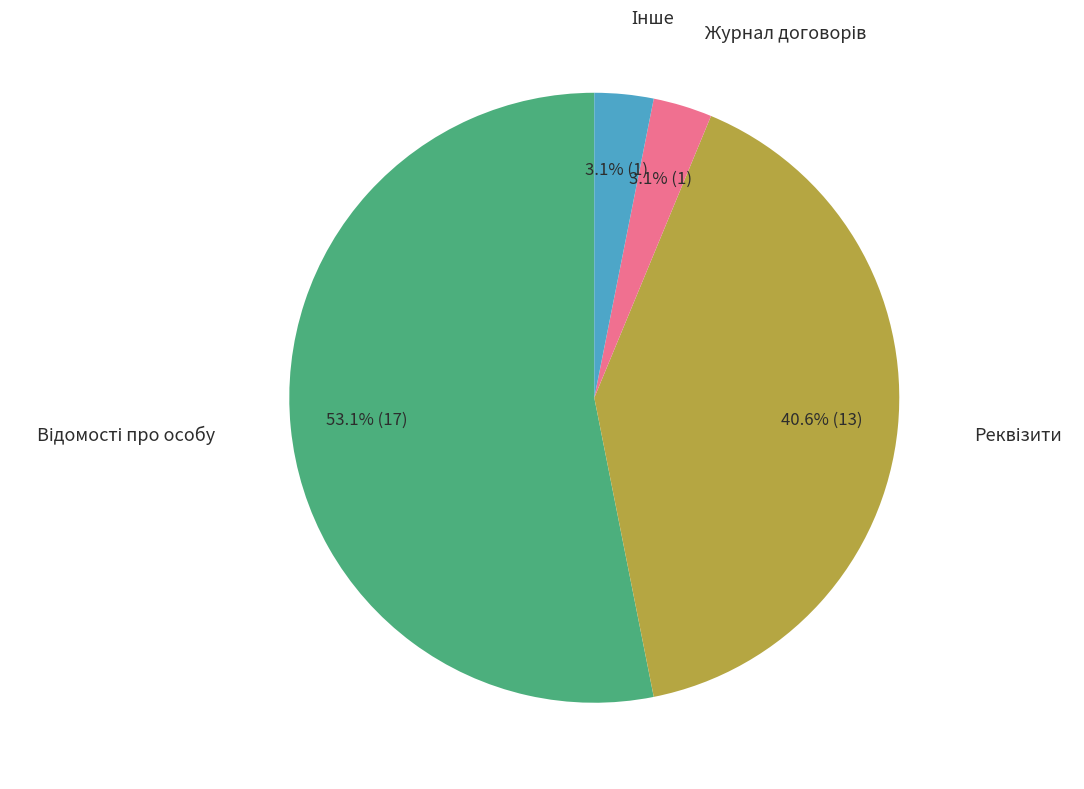

Count the number of slices in the pie.

4